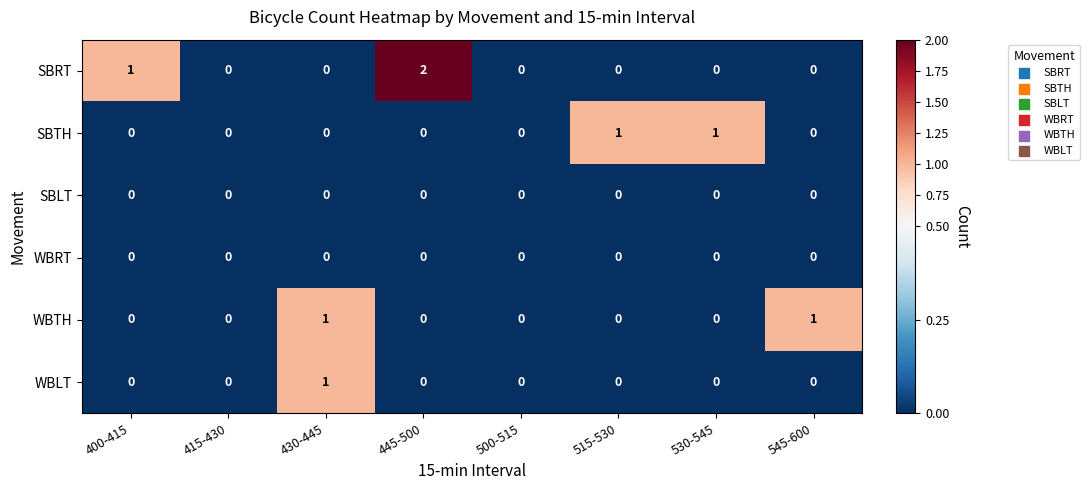

What is the total value across all series at 515-530?

1